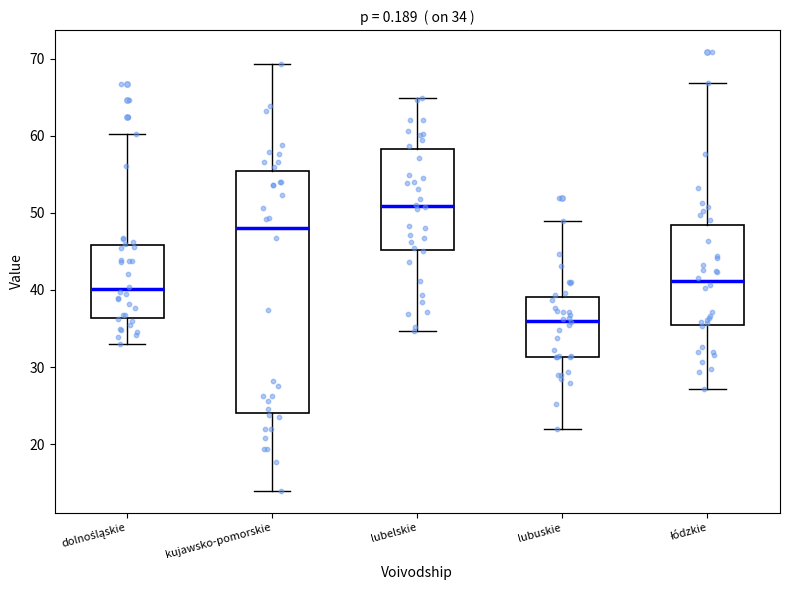

Which box is the tallest, from its lower edge to its upper edge?

kujawsko-pomorskie